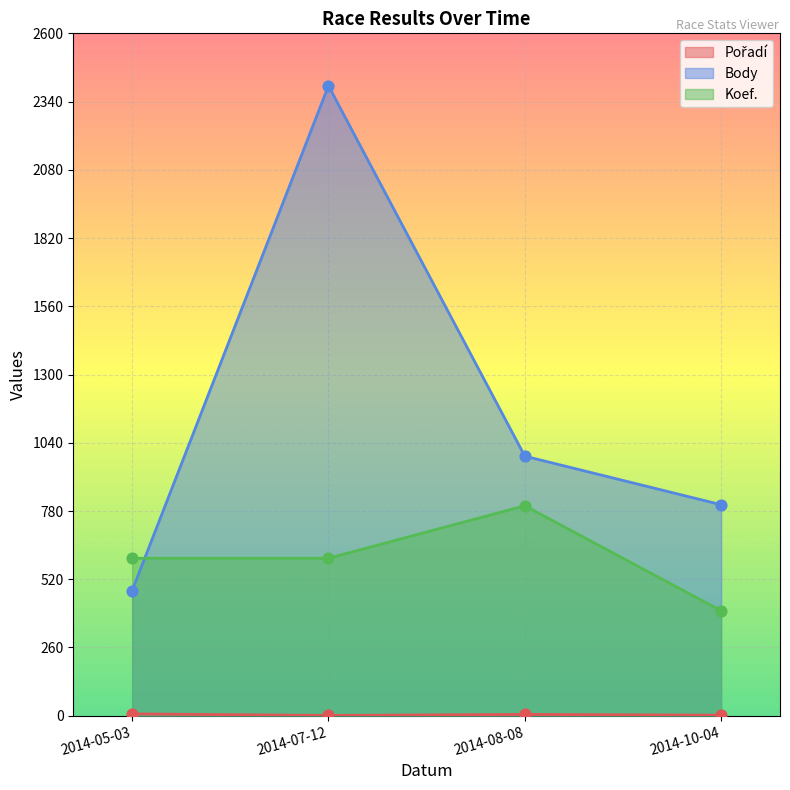

Which series reaches the maximum Y coordinate?

Body